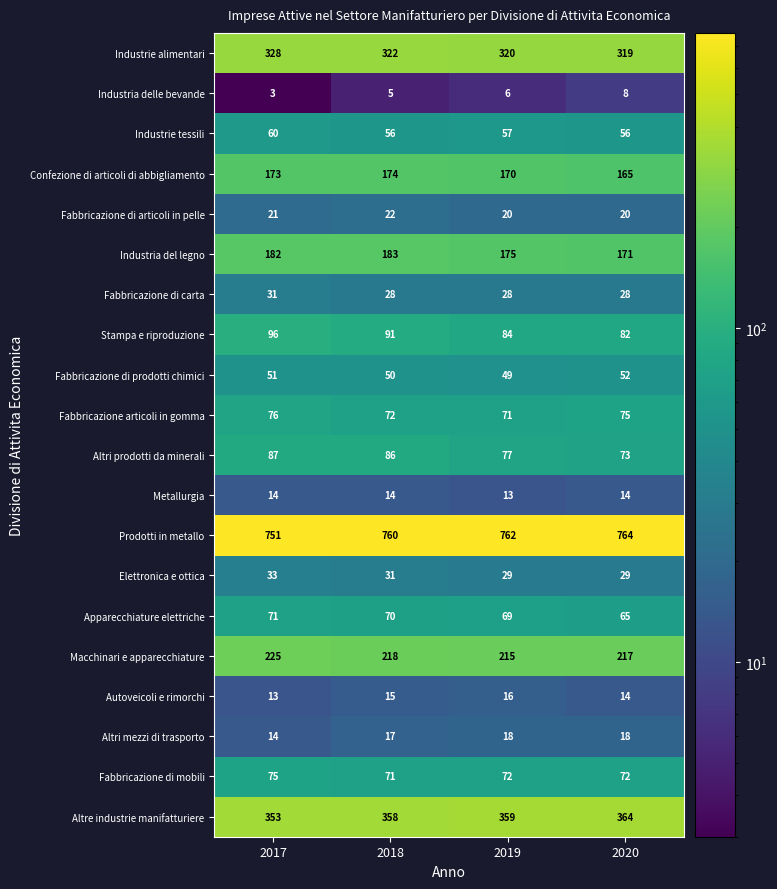

What is the difference between the highest and lowest values at 2020?

756